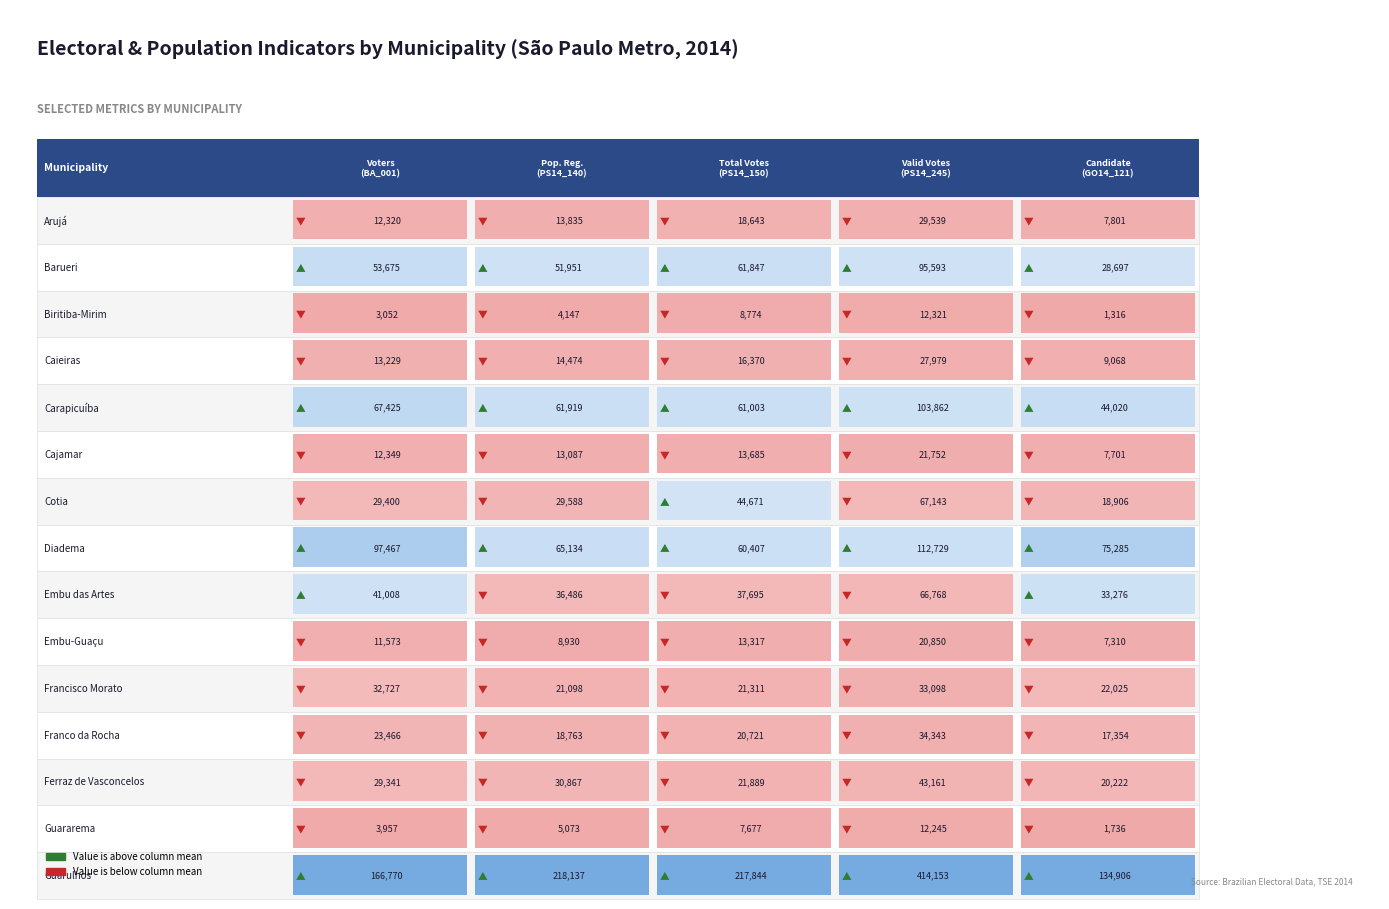

Reading left to right, list all the values displayed in this chart.

ARU: 12320	13835	18643	29539	7801
BAR: 53675	51951	61847	95593	28697
BBM: 3052	4147	8774	12321	1316
CAI: 13229	14474	16370	27979	9068
CBA: 67425	61919	61003	103862	44020
CJM: 12349	13087	13685	21752	7701
COT: 29400	29588	44671	67143	18906
DIA: 97467	65134	60407	112729	75285
EAR: 41008	36486	37695	66768	33276
EGU: 11573	8930	13317	20850	7310
FMO: 32727	21098	21311	33098	22025
FRO: 23466	18763	20721	34343	17354
FVA: 29341	30867	21889	43161	20222
GMA: 3957	5073	7677	12245	1736
GRU: 166770	218137	217844	414153	134906